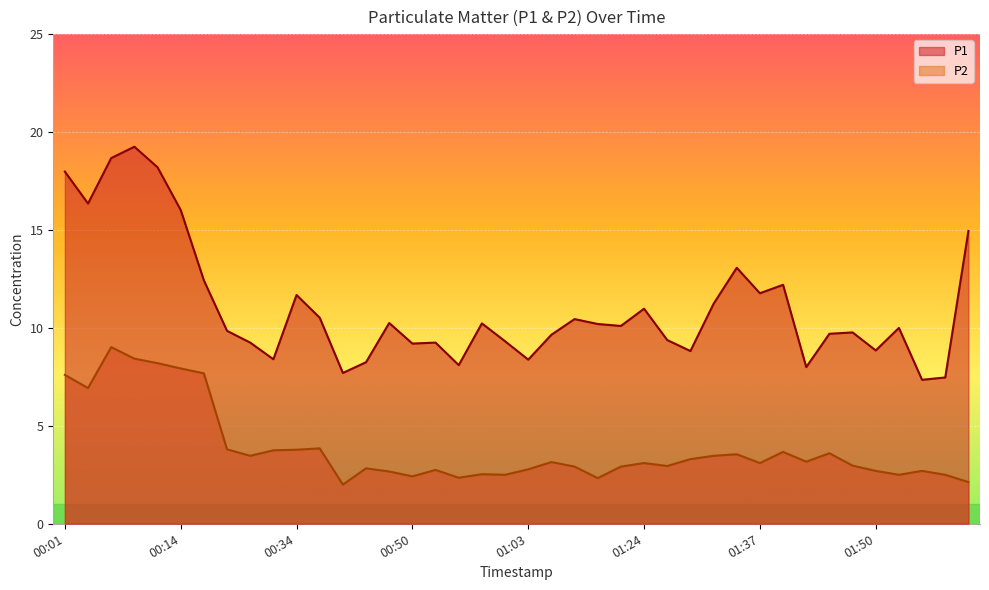

True or false: P2 has more than 0 interior local peaks.

True